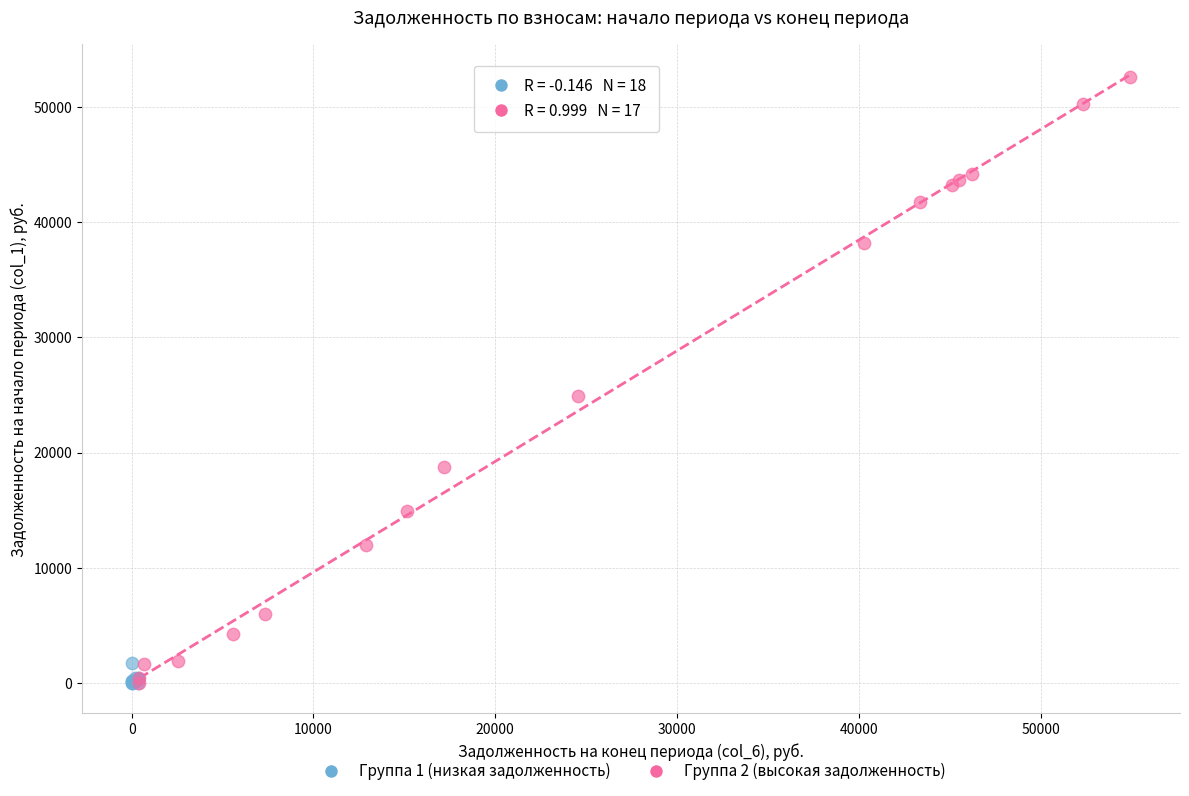

Which series has the widest spread of Y values?

Группа 2 (высокая задолженность)